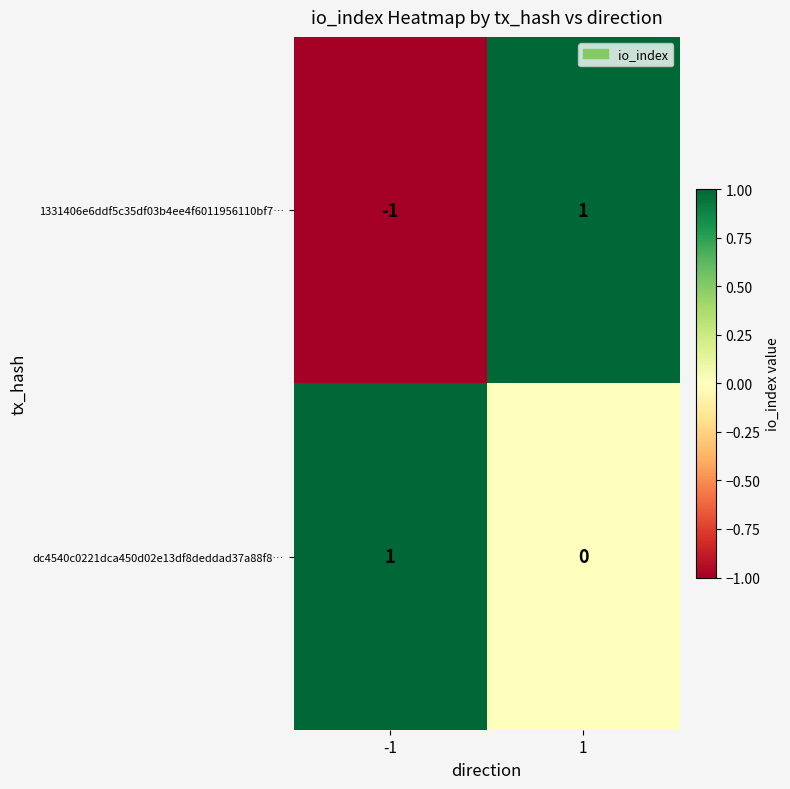

Reading left to right, what are all the values shown in this chart?

1331406e6ddf5c35df03b4ee4f6011956110bf7…: -1=-1	1=1
dc4540c0221dca450d02e13df8deddad37a88f8…: -1=1	1=0